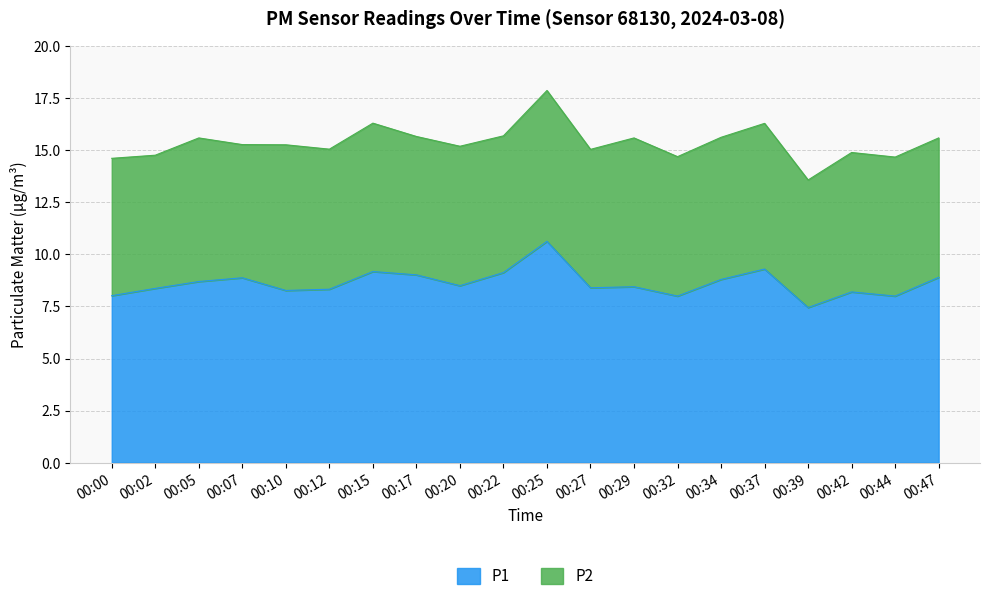

The value of P1 at 00:20 is 3.5. True or false?

False